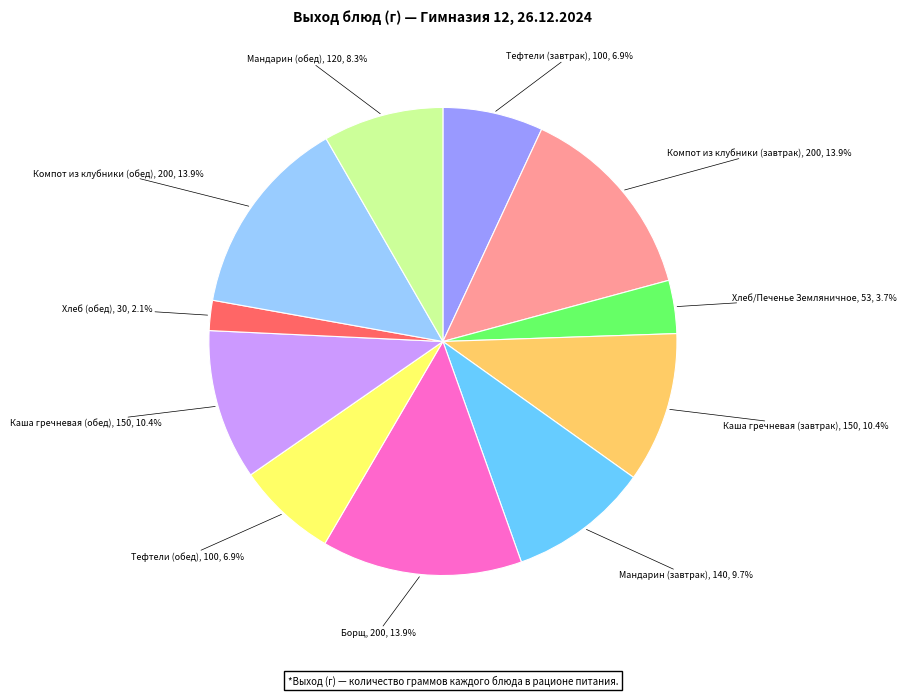

Does any single category account for the majority?

No